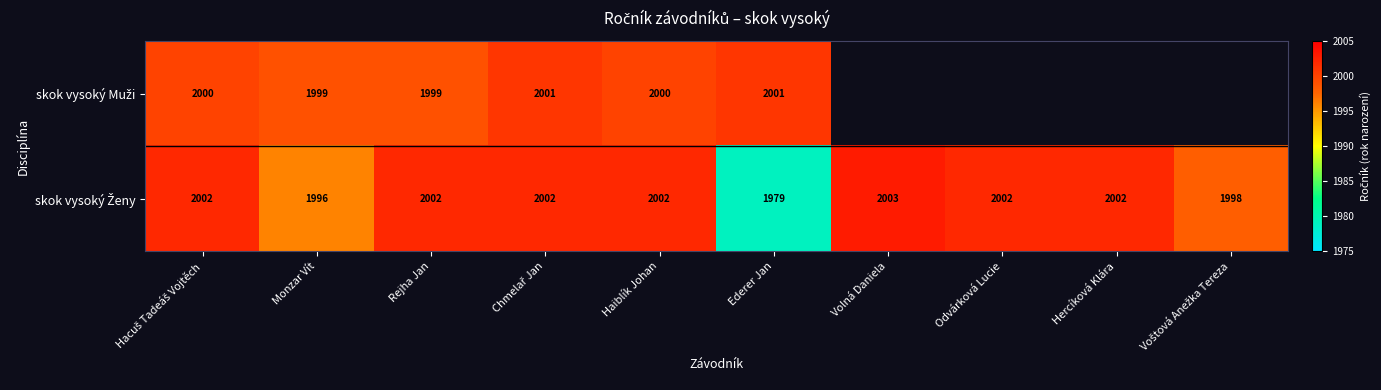

What is the spread (max minus min) of values at Monzar Vít?

3